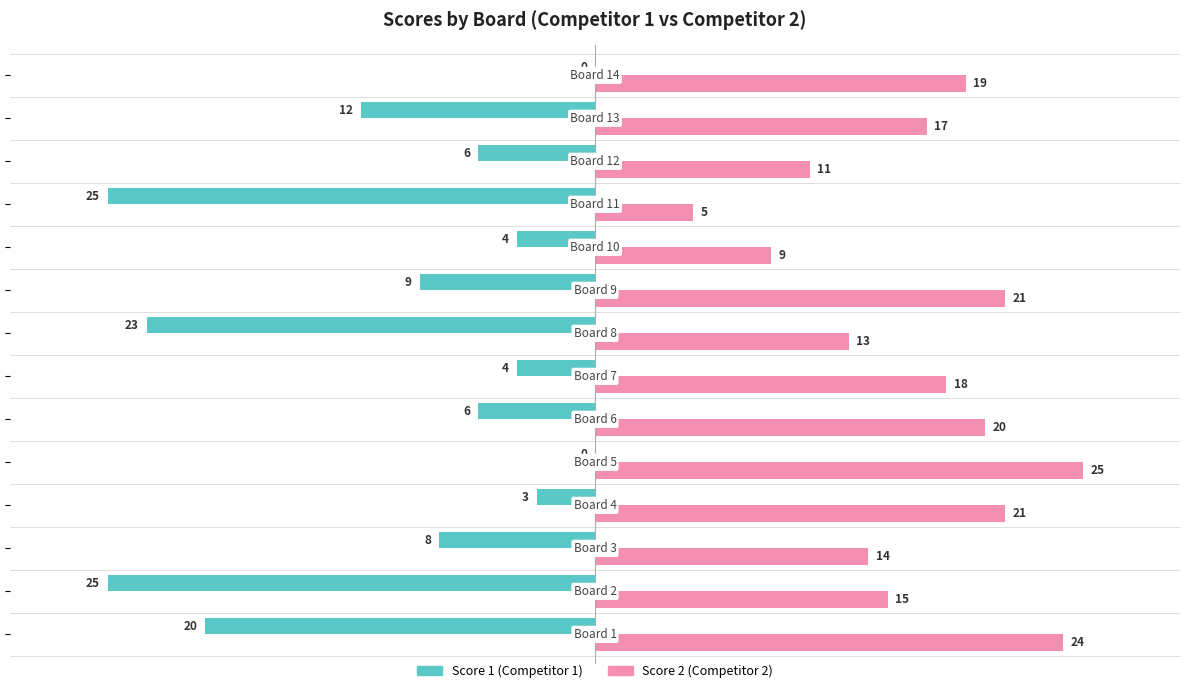

What is the greatest value displayed?

25